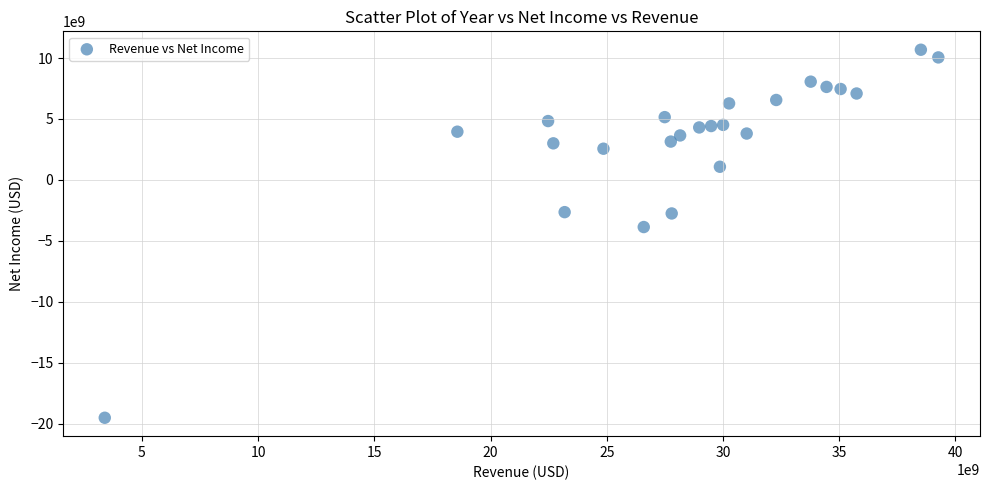

What is the range of Y values (max minus min)?

30184887695.5